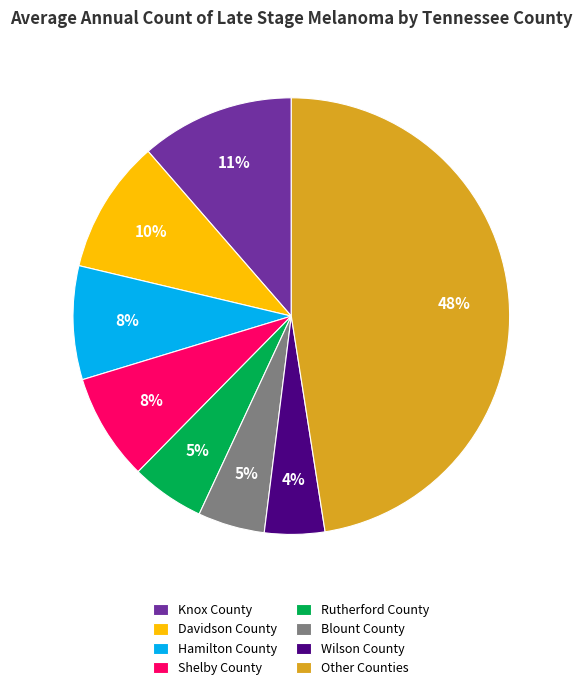

Between Knox County and Wilson County, which is larger?

Knox County